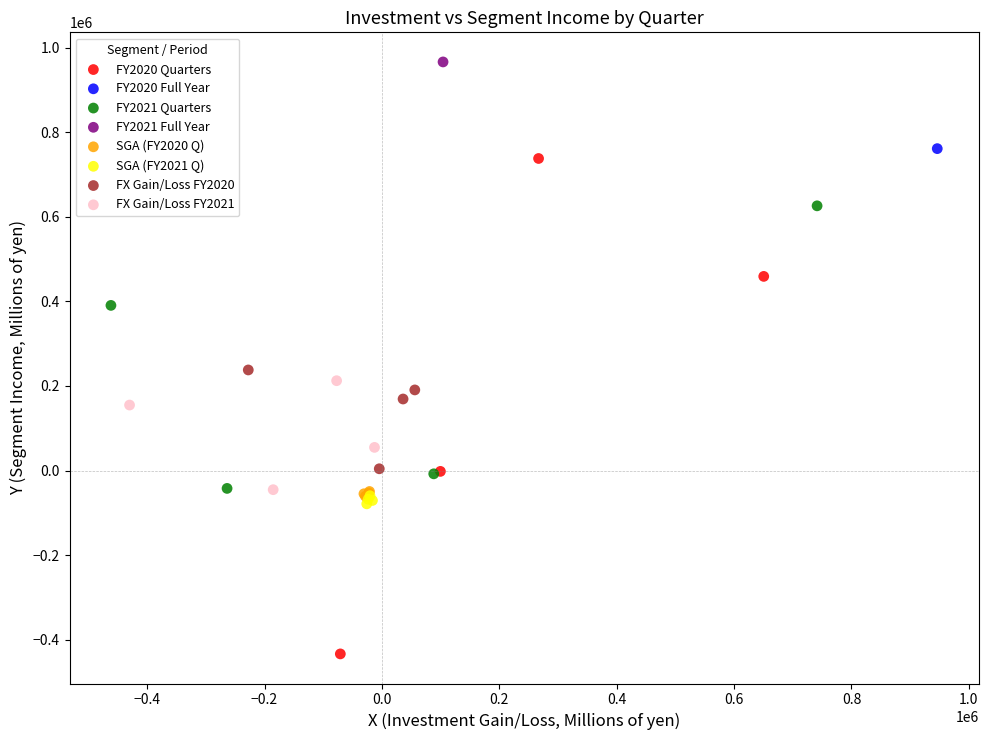

What are all the series names shown in the legend?

FY2020 Quarters, FY2020 Full Year, FY2021 Quarters, FY2021 Full Year, SGA (FY2020 Q), SGA (FY2021 Q), FX Gain/Loss FY2020, FX Gain/Loss FY2021